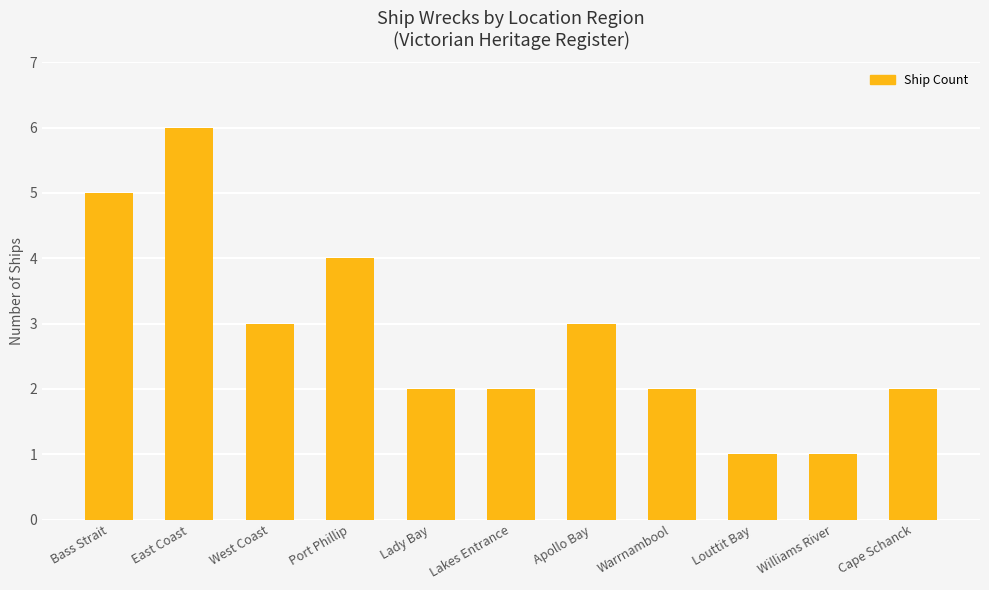

The value at Port Phillip is 2. True or false?

False